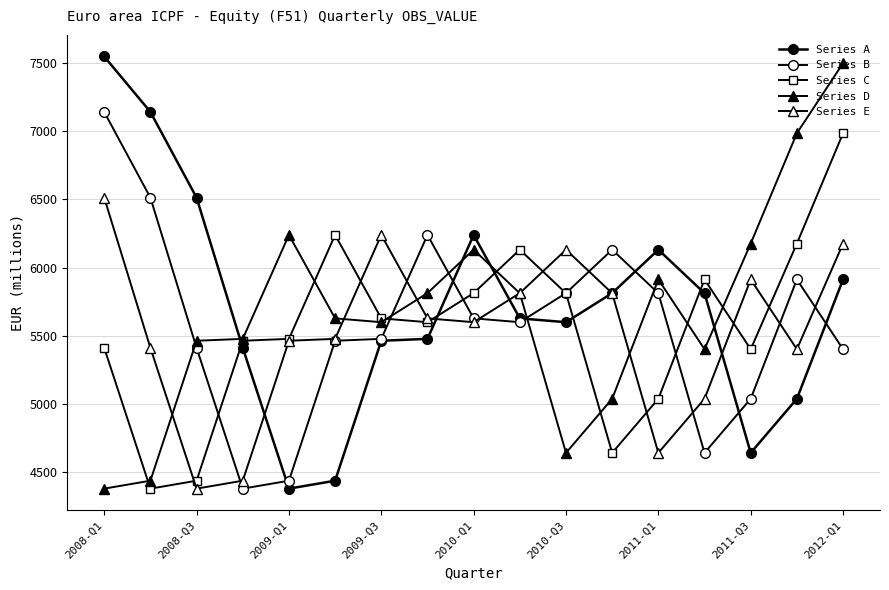

What is the label of the 17th point from the right?

2008-Q1